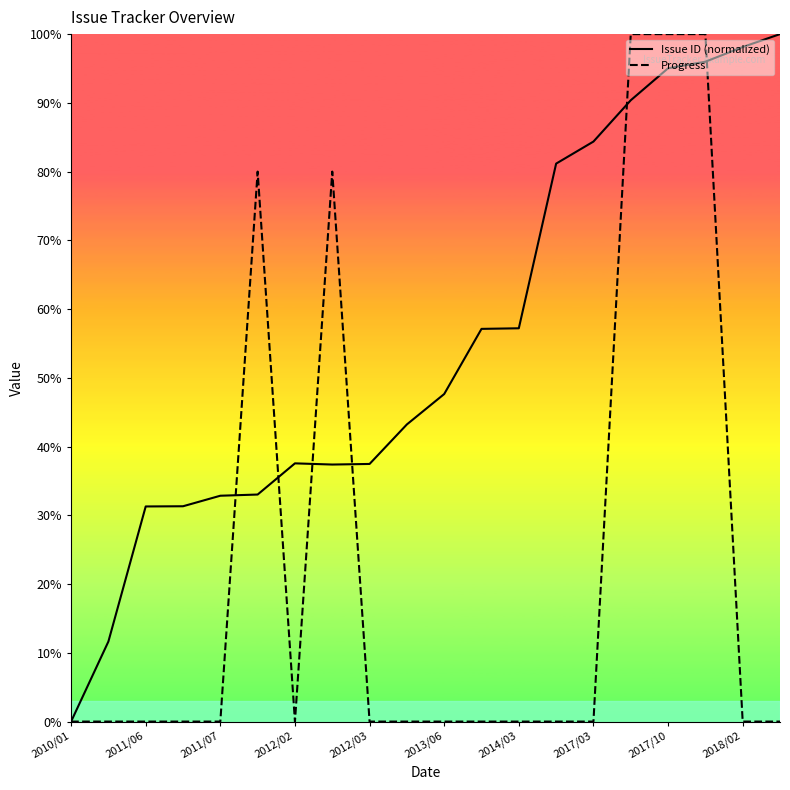

Which series has the largest total across all categories?

Issue ID (normalized)